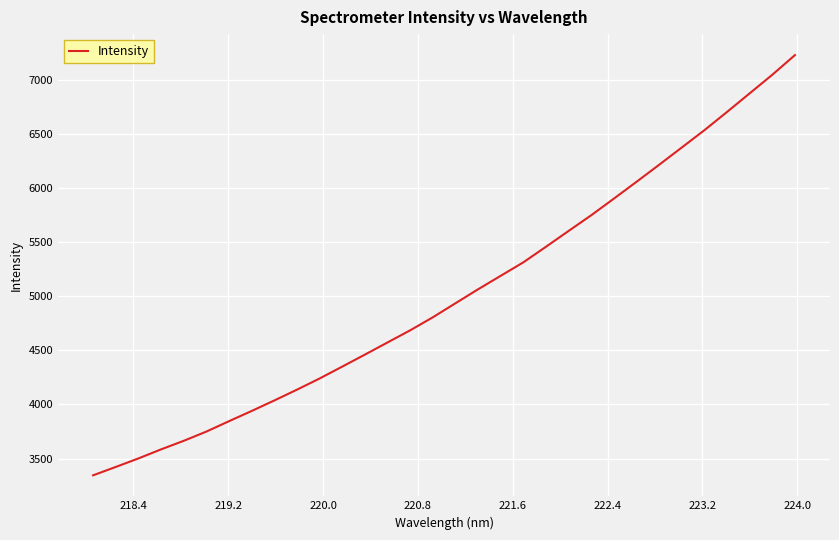

What is the minimum value shown in the chart?

3345.2